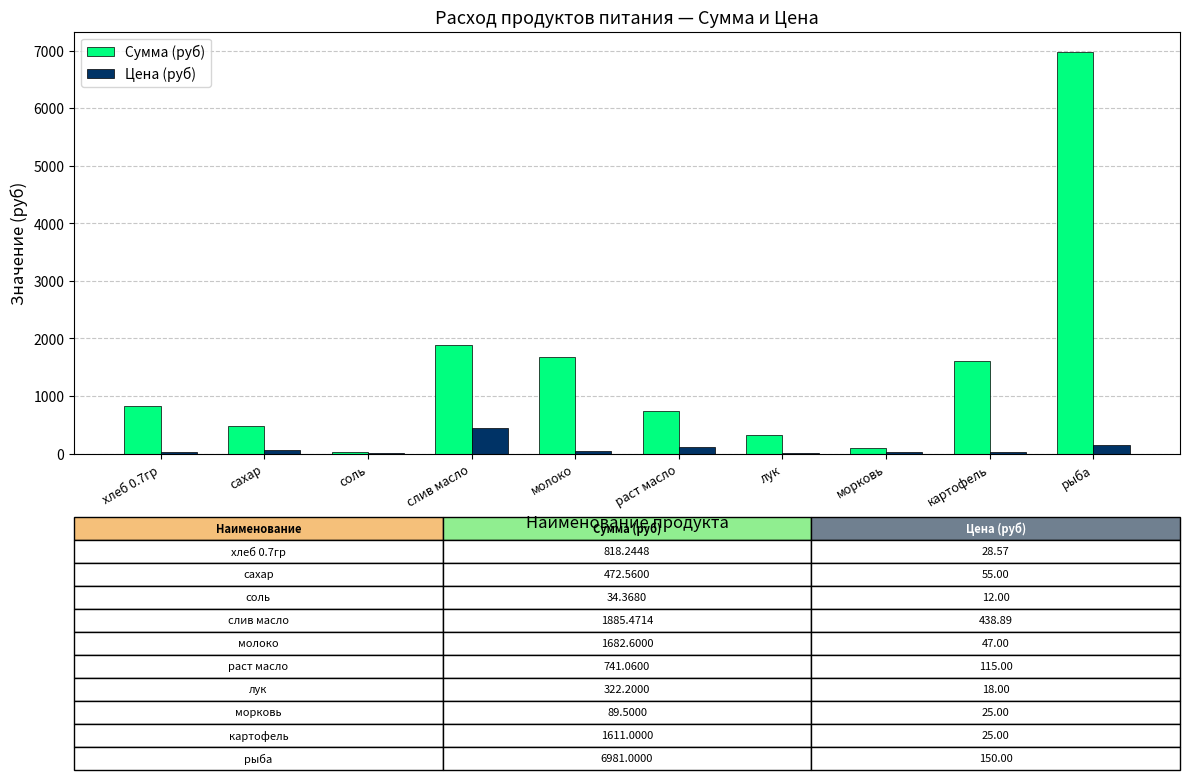

What are all the series names shown in the legend?

Сумма (руб), Цена (руб)